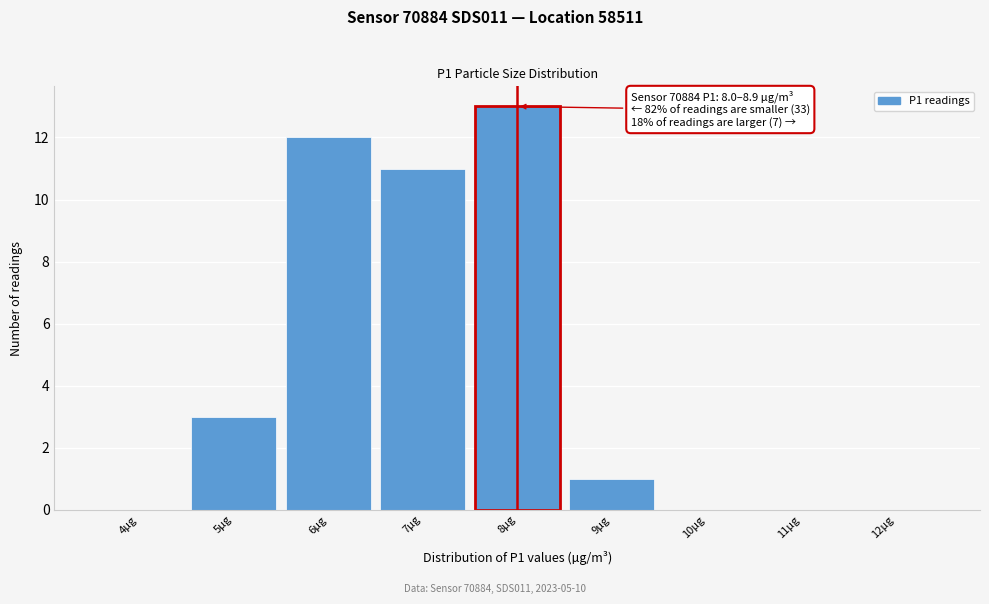

Reading left to right, what are all the values shown in this chart?

4µg=0	5µg=3	6µg=12	7µg=11	8µg=13	9µg=1	10µg=0	11µg=0	12µg=0